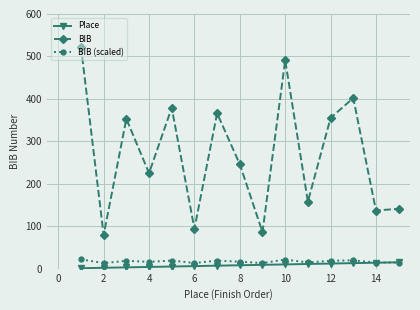

What is the greatest value displayed?

523.0